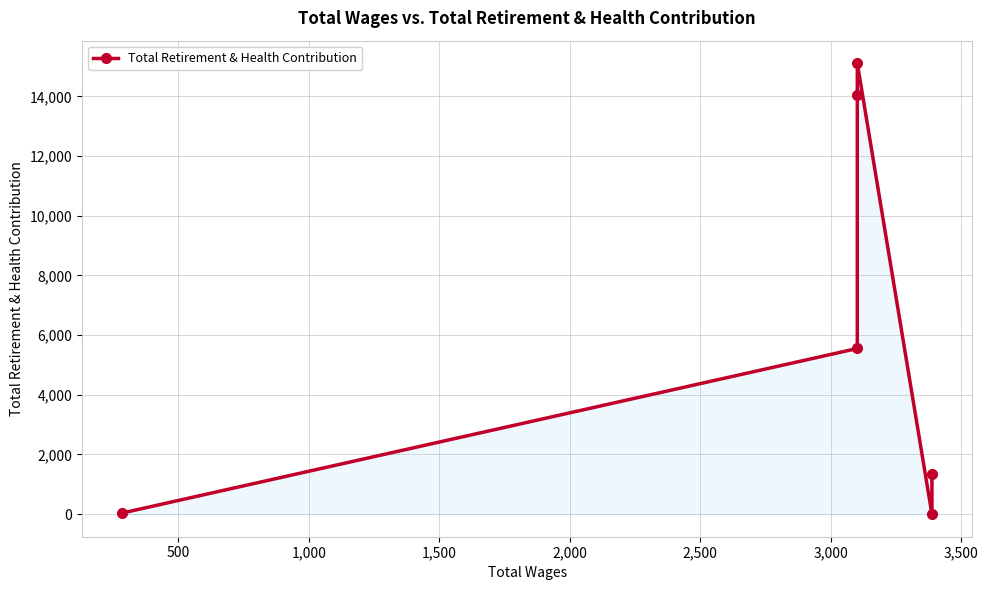

What is the difference between the maximum and minimum values?

15110